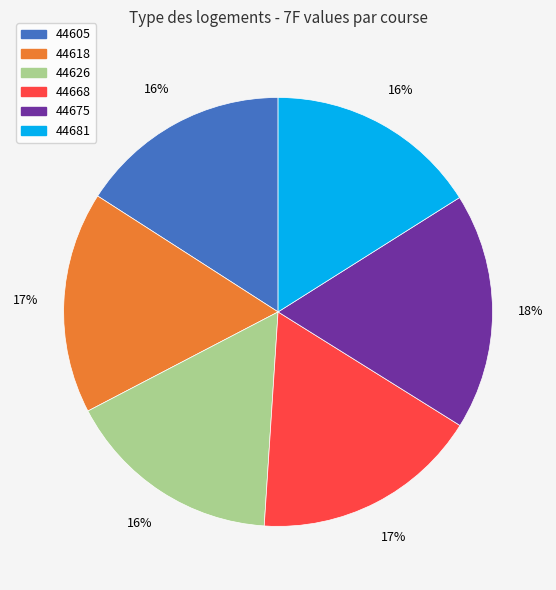

How many slices are in this pie chart?

6